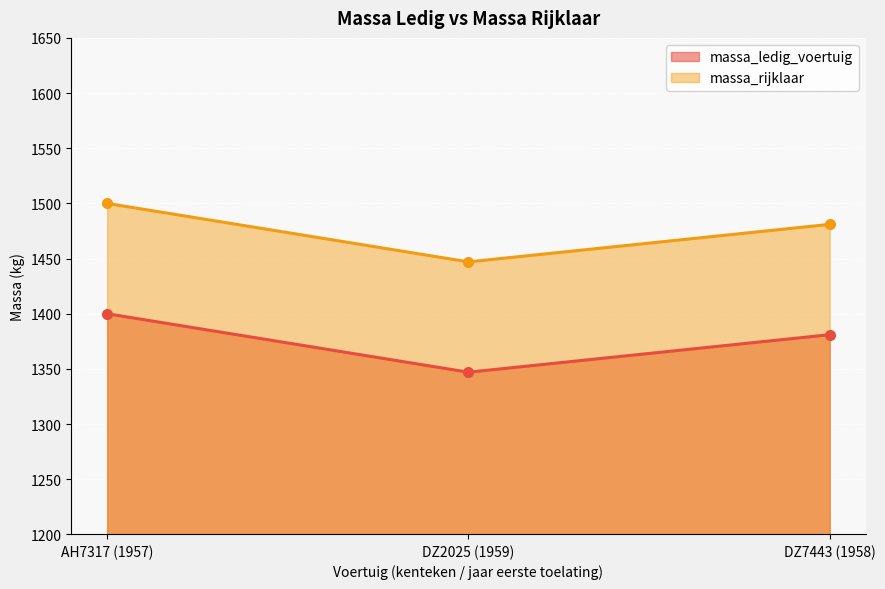

True or false: massa_ledig_voertuig has a value of 832 at AH7317 (1957).

False